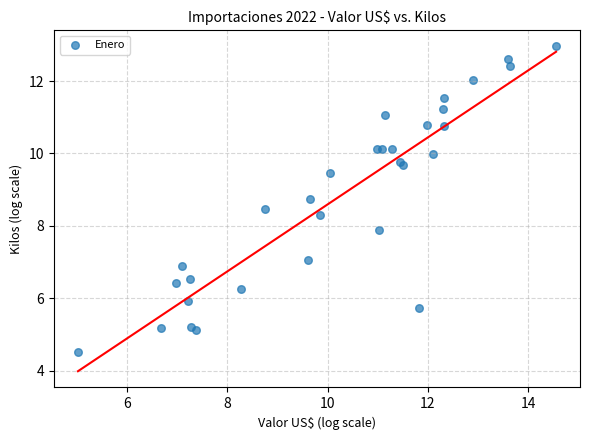

What Y value in the scatter plot is closest to 8?

7.9